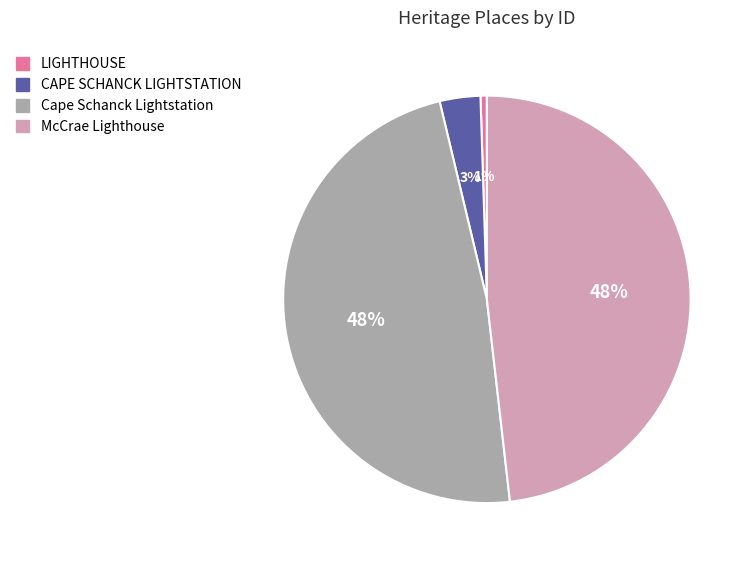

Is it true that Cape Schanck Lightstation is 41% of the pie?

False